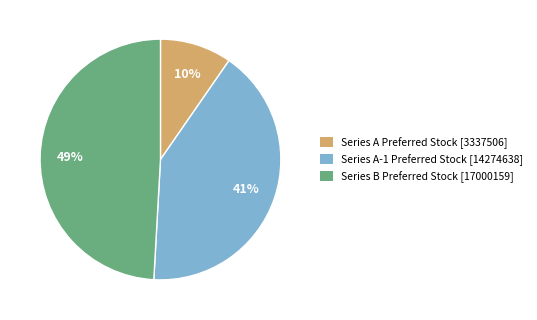

Does Series A-1 Preferred Stock [14274638] account for over 50% of the chart?

No